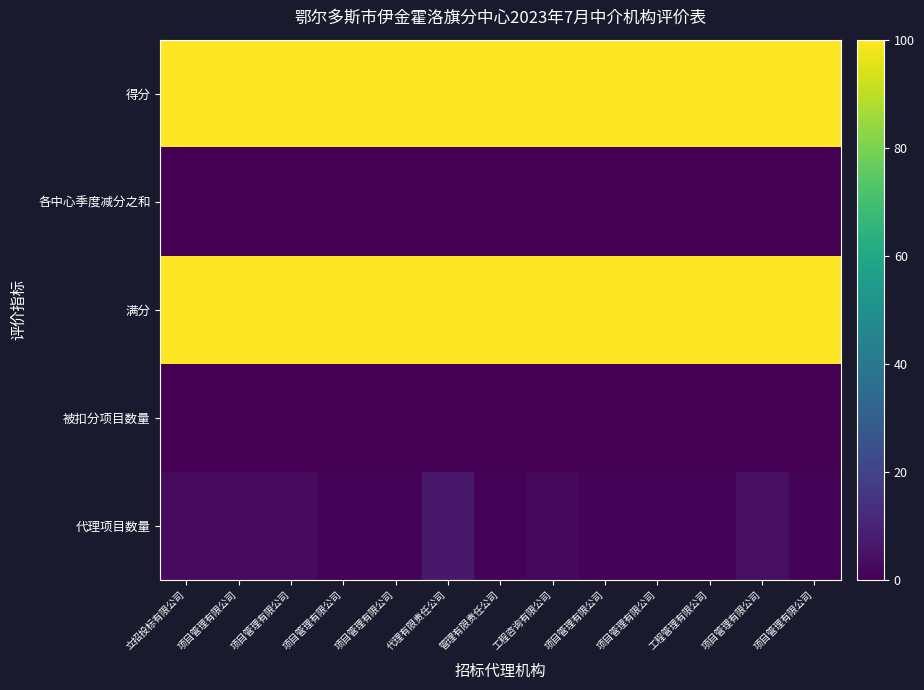

Reading left to right, what are all the values shown in this chart?

代理项目数量: 立招投标有限公司=3	项目管理有限公司=3	项目管理有限公司=3	项目管理有限公司=1	项目管理有限公司=1	代理有限责任公司=7	管理有限责任公司=1	工程咨询有限公司=2	项目管理有限公司=1	项目管理有限公司=1	工程管理有限公司=1	项目管理有限公司=4	项目管理有限公司=1
被扣分项目数量: 立招投标有限公司=0	项目管理有限公司=0	项目管理有限公司=0	项目管理有限公司=0	项目管理有限公司=0	代理有限责任公司=0	管理有限责任公司=0	工程咨询有限公司=0	项目管理有限公司=0	项目管理有限公司=0	工程管理有限公司=0	项目管理有限公司=0	项目管理有限公司=0
满分: 立招投标有限公司=100	项目管理有限公司=100	项目管理有限公司=100	项目管理有限公司=100	项目管理有限公司=100	代理有限责任公司=100	管理有限责任公司=100	工程咨询有限公司=100	项目管理有限公司=100	项目管理有限公司=100	工程管理有限公司=100	项目管理有限公司=100	项目管理有限公司=100
各中心季度减分之和: 立招投标有限公司=0	项目管理有限公司=0	项目管理有限公司=0	项目管理有限公司=0	项目管理有限公司=0	代理有限责任公司=0	管理有限责任公司=0	工程咨询有限公司=0	项目管理有限公司=0	项目管理有限公司=0	工程管理有限公司=0	项目管理有限公司=0	项目管理有限公司=0
得分: 立招投标有限公司=100	项目管理有限公司=100	项目管理有限公司=100	项目管理有限公司=100	项目管理有限公司=100	代理有限责任公司=100	管理有限责任公司=100	工程咨询有限公司=100	项目管理有限公司=100	项目管理有限公司=100	工程管理有限公司=100	项目管理有限公司=100	项目管理有限公司=100